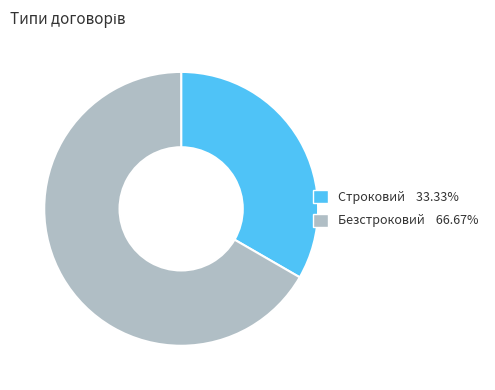

Rank the categories by value from highest to lowest.

Безстроковий, Строковий